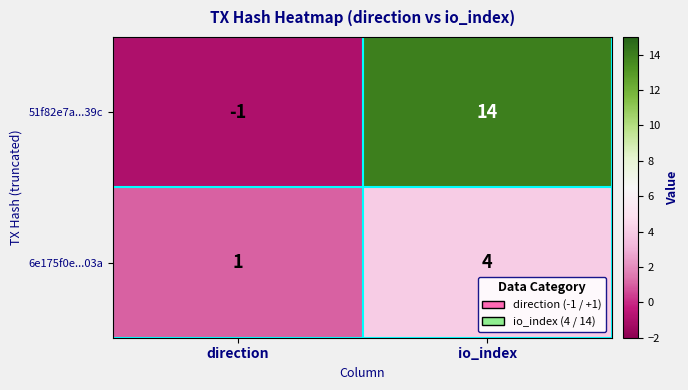

Reading left to right, extract all data points from this chart.

51f82e7a...39c: direction=-1	io_index=14
6e175f0e...03a: direction=1	io_index=4